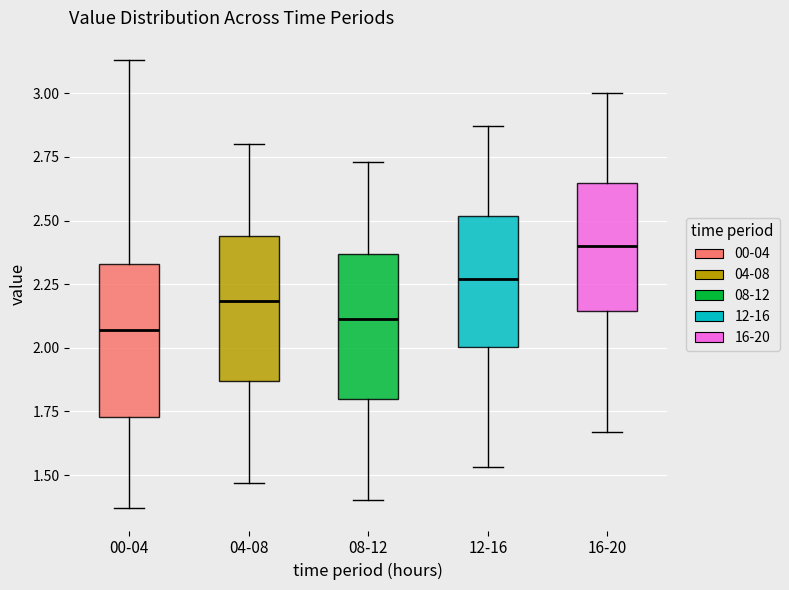

Reading left to right, transcribe this box plot: for each box, give where its median line is, the range the box spans, and where its two whiskers end, as read against the y-axis. The values are not printed on the chart, so give them approximately, as read against the axis.

00-04: median 2.05, box 1.75 to 2.35, whiskers 1.35 to 3.15
04-08: median 2.20, box 1.85 to 2.45, whiskers 1.45 to 2.80
08-12: median 2.10, box 1.80 to 2.35, whiskers 1.40 to 2.75
12-16: median 2.25, box 2.00 to 2.50, whiskers 1.55 to 2.85
16-20: median 2.40, box 2.15 to 2.65, whiskers 1.65 to 3.00